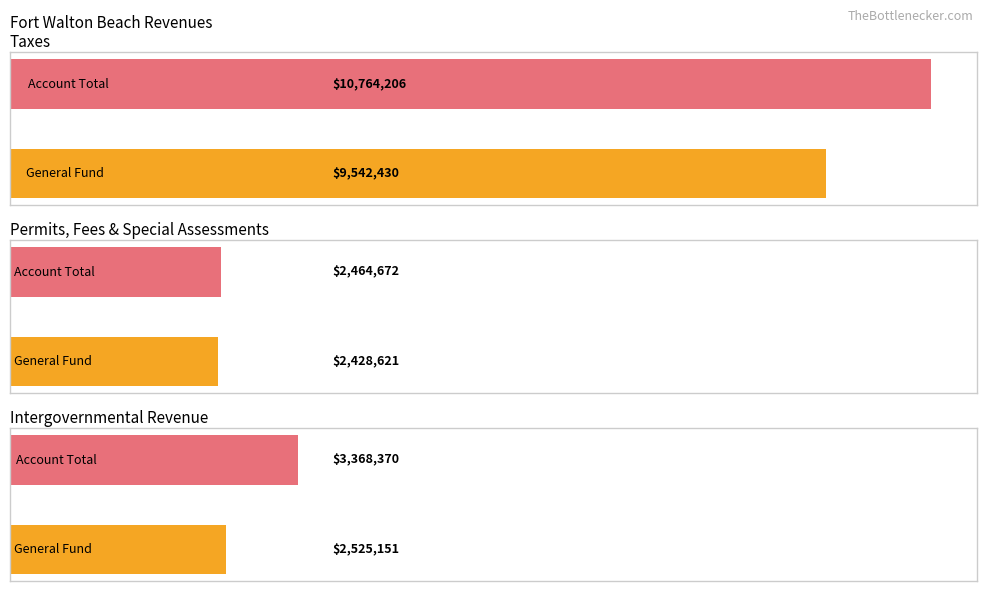

At which label does Account Total first exceed 3368370?

Taxes